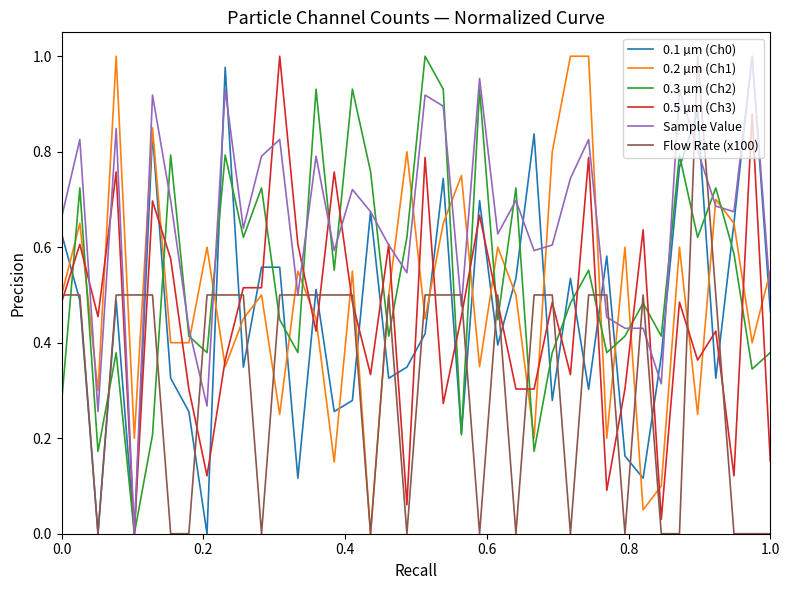

Which series has the largest total across all categories?

Sample Value